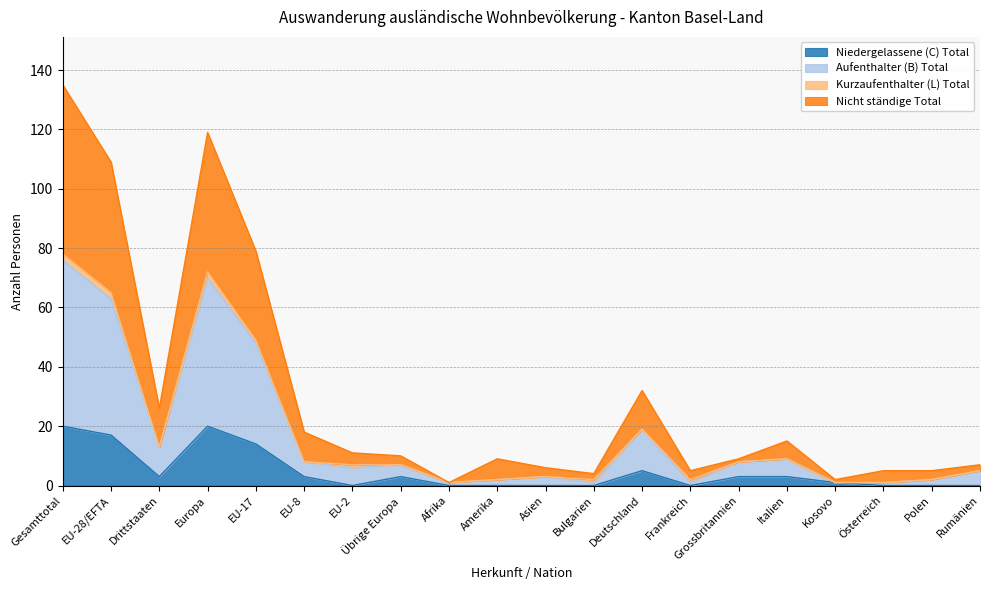

At which category is the sum across all series the highest?

Gesamttotal